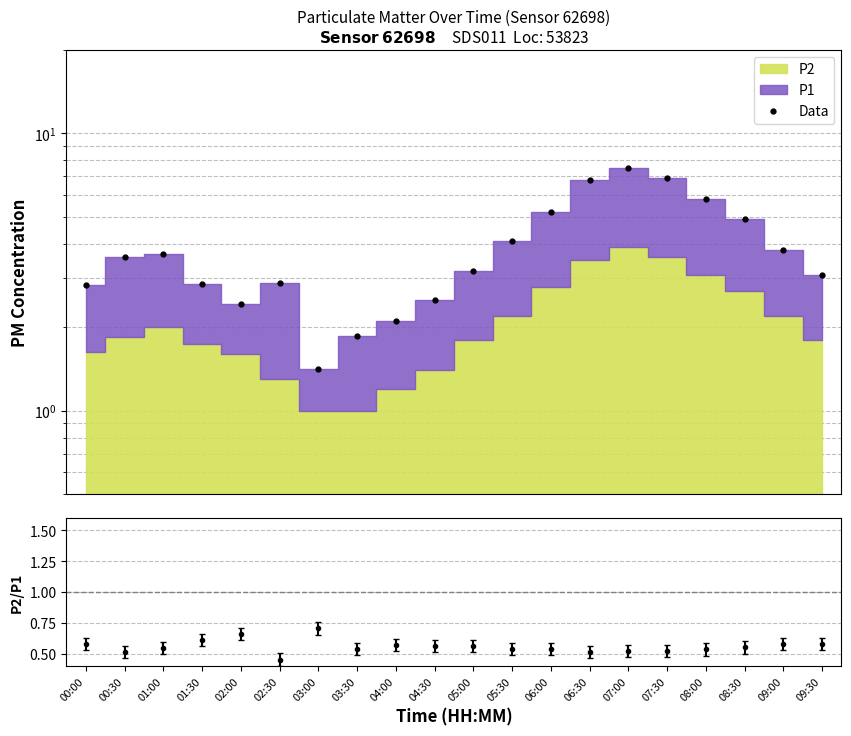

Reading left to right, list all the values displayed in this chart.

2.8	3.6	3.7	2.9	2.4	2.9	1.4	1.9	2.1	2.5	3.2	4.1	5.2	6.8	7.5	6.9	5.8	4.9	3.8	3.1